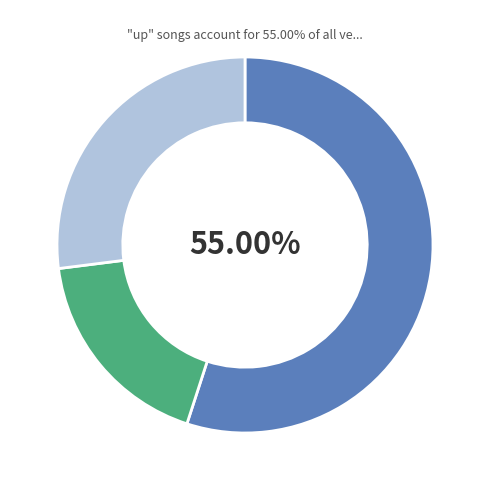

Is there a majority slice in this chart?

Yes